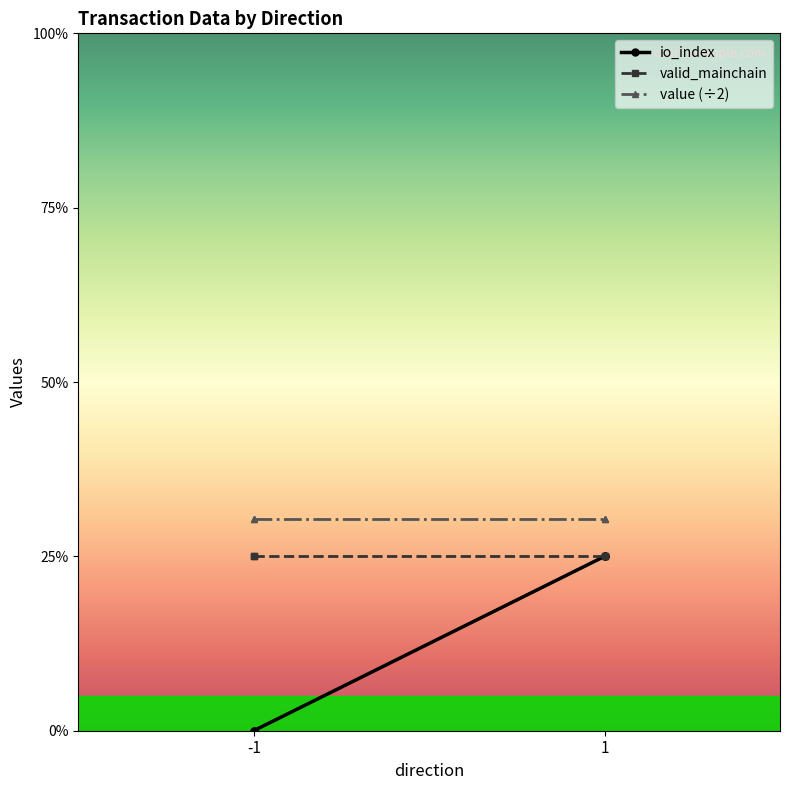

List the labels in order of value value, largest first.

-1, -1, 1, 1